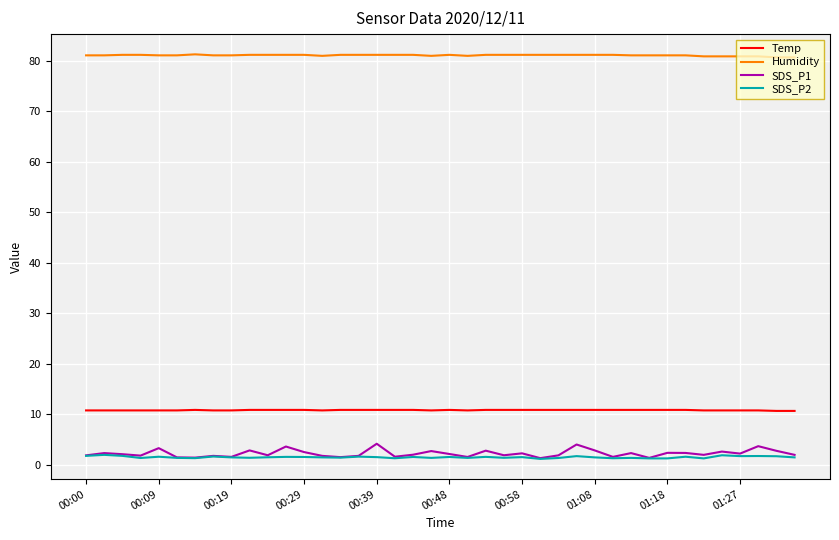

Is this an area chart (filled region under the line)?

No